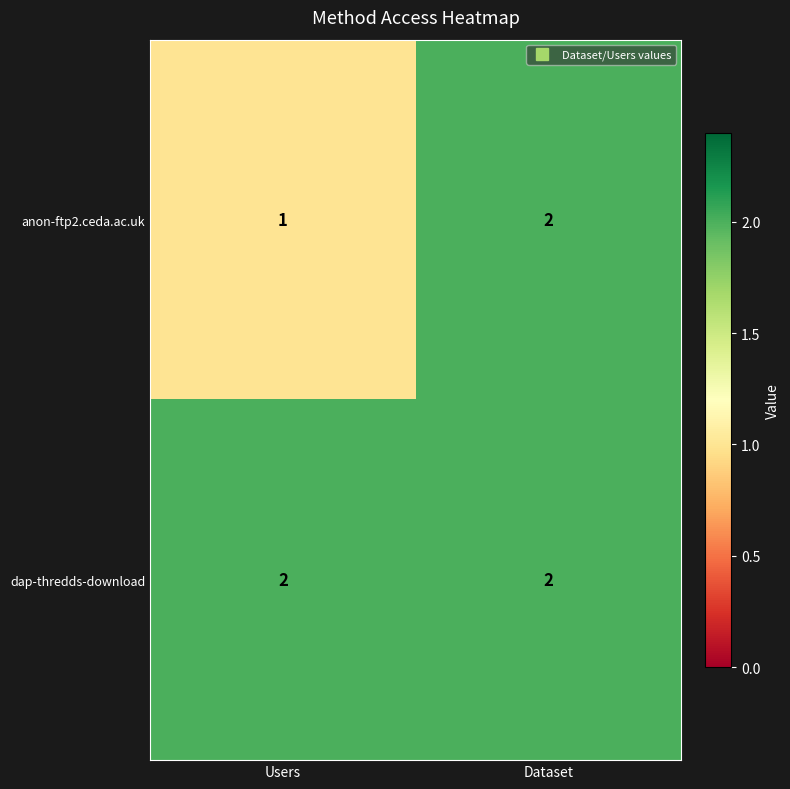

What is the total value across all series at Users?

3